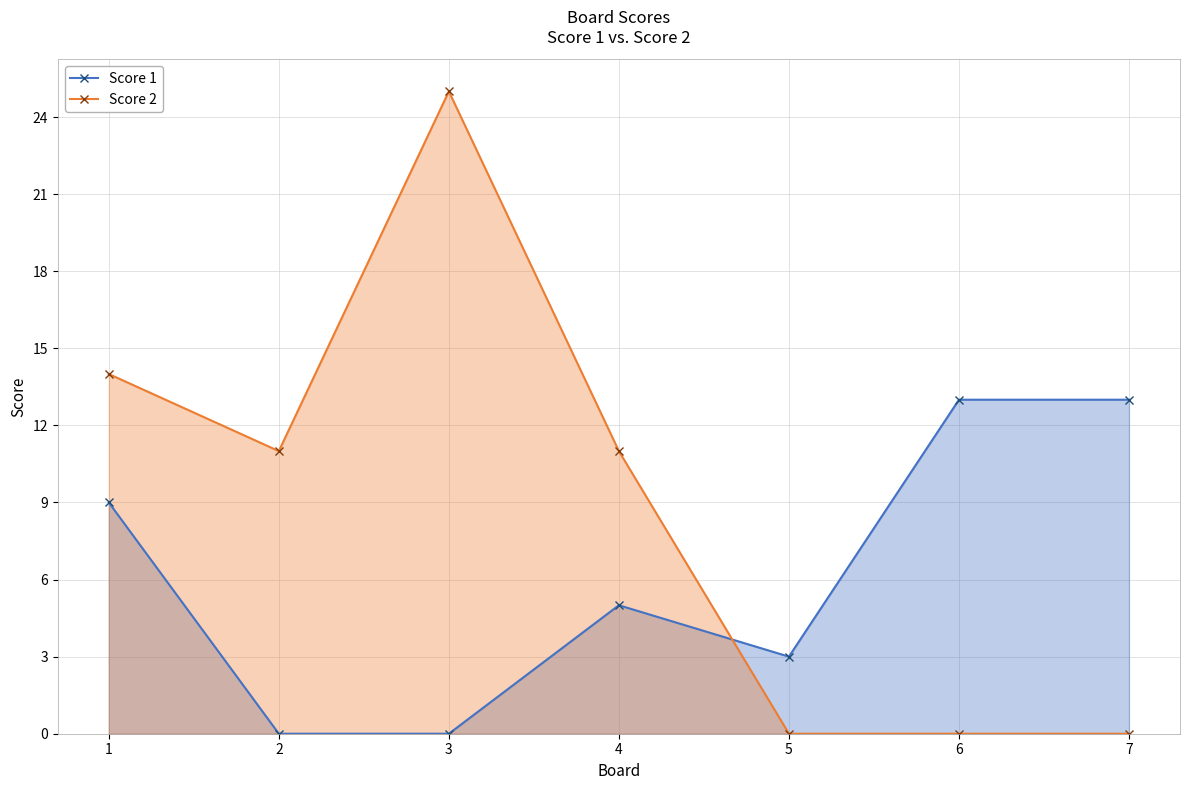

Between 3 and 7, which series saw the biggest shift?

Score 2